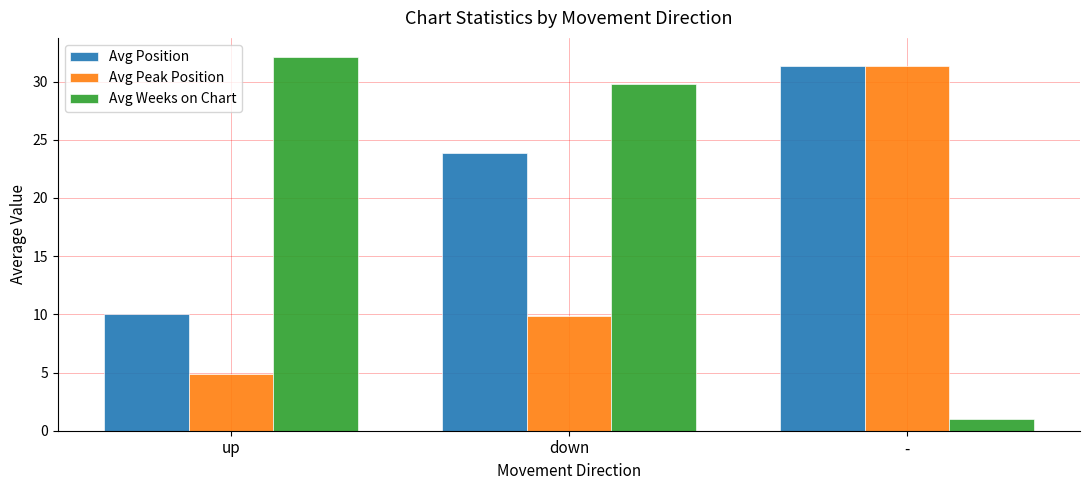

True or false: Avg Peak Position has a value of 31.4 at -.

True